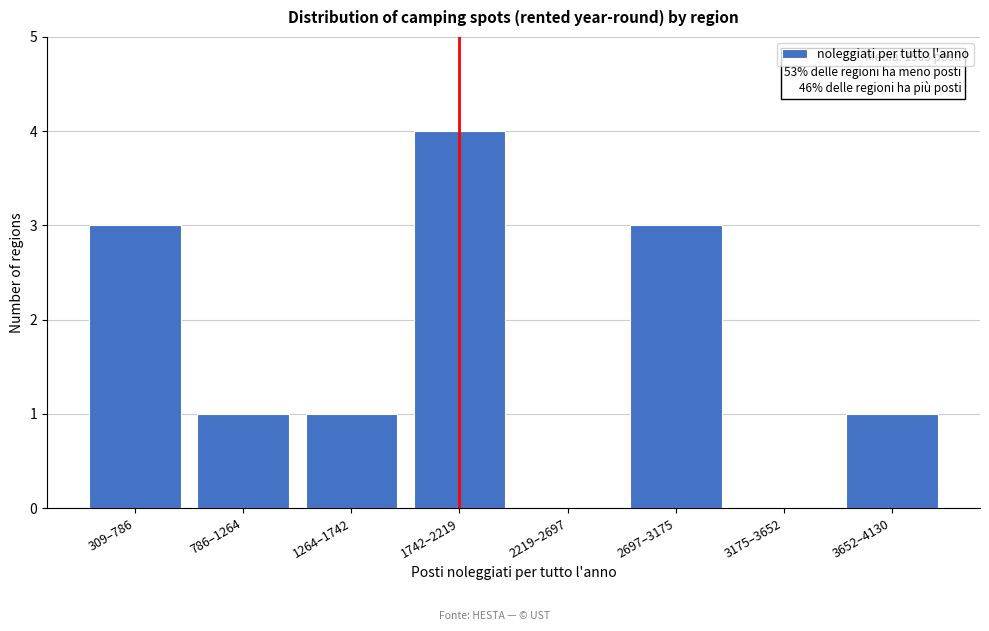

The chart shows a value of 3 at 2697–3175. True or false?

True